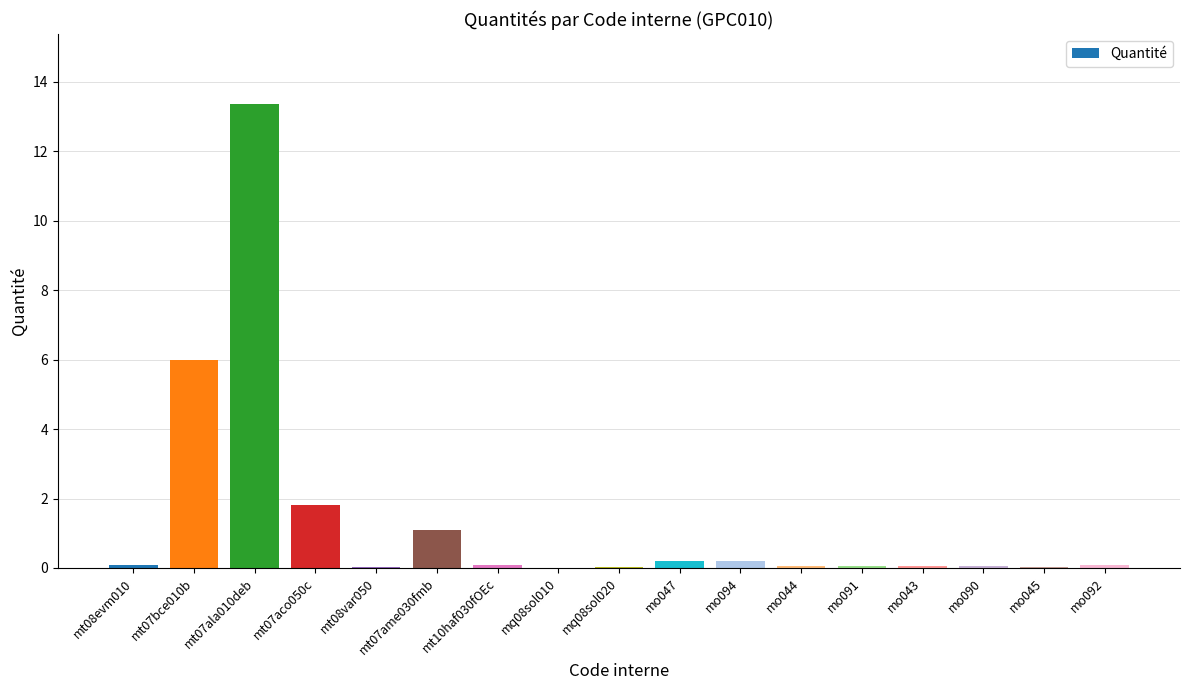

Is it true that the value at mt07ala010deb is 13.4?

True